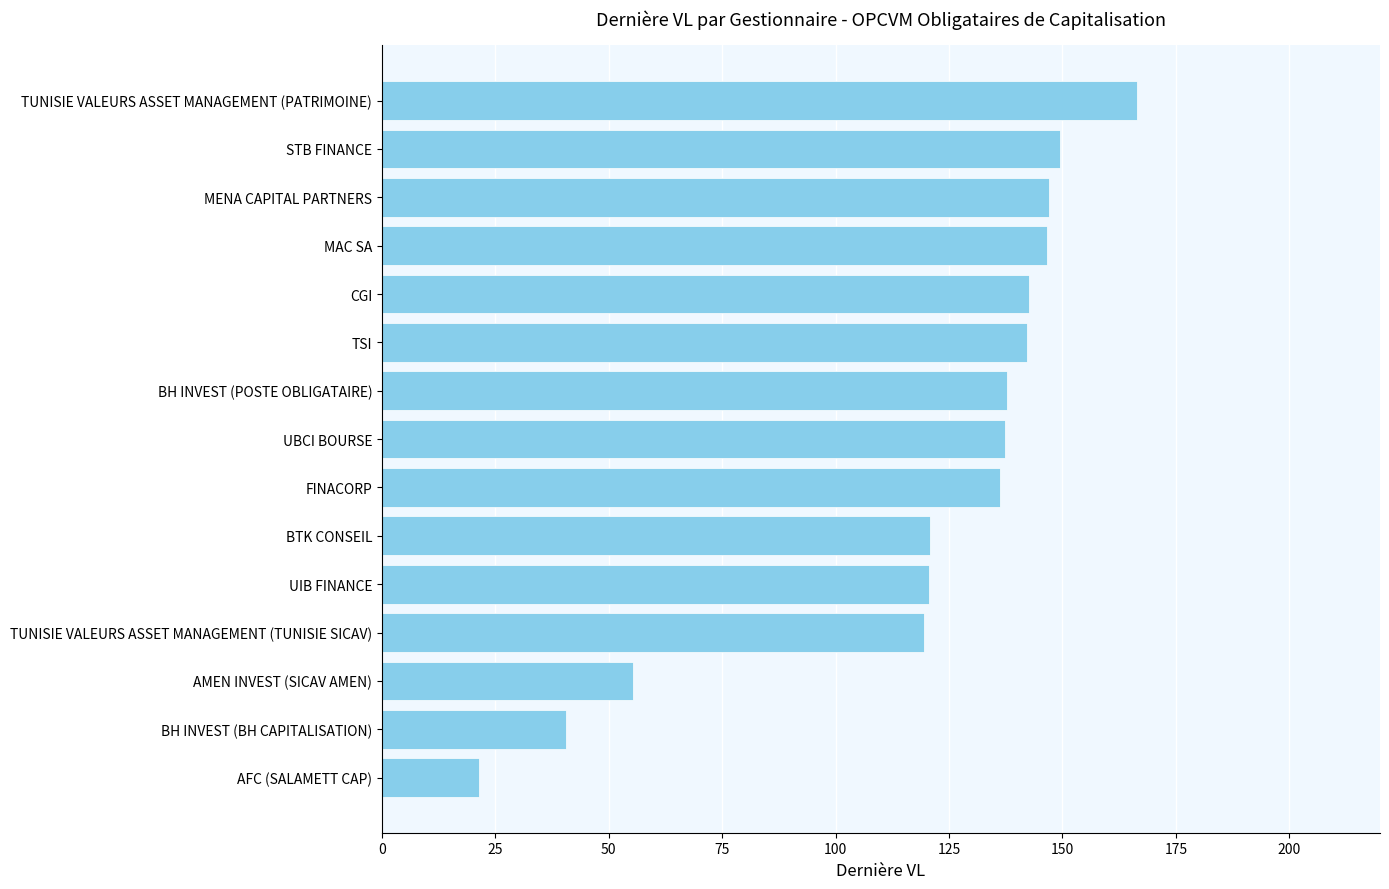

The value at TUNISIE VALEURS ASSET MANAGEMENT (TUNISIE SICAV) is 80.5. True or false?

False